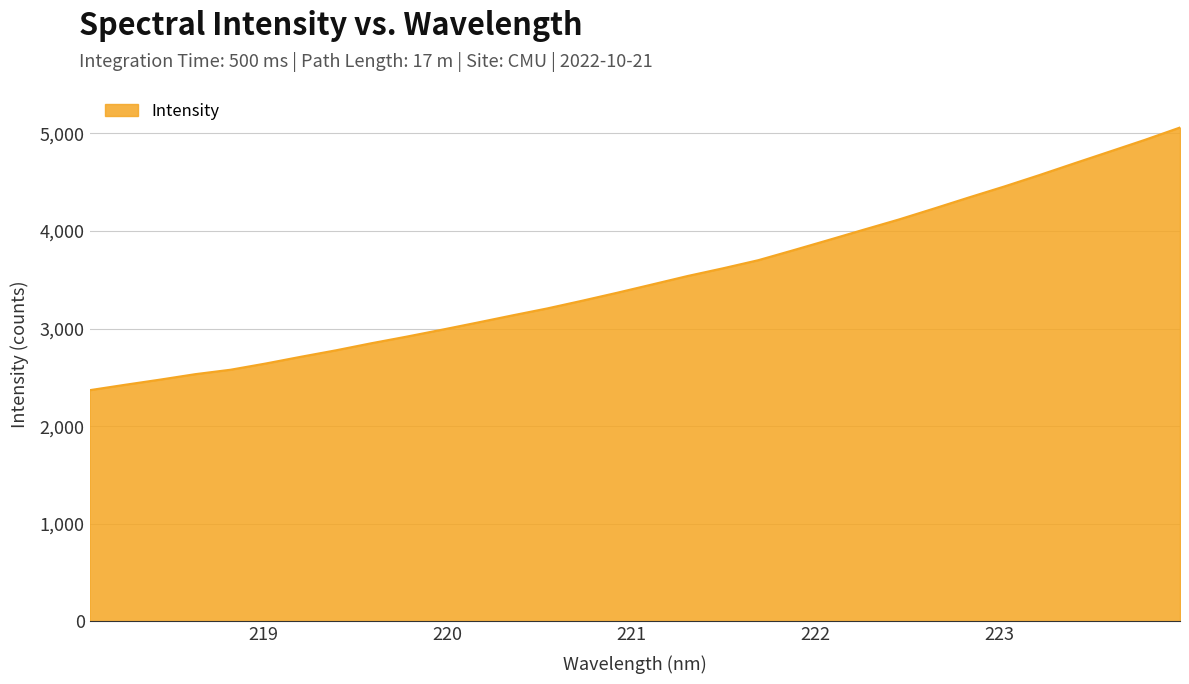

What is the smallest value displayed?

2368.8